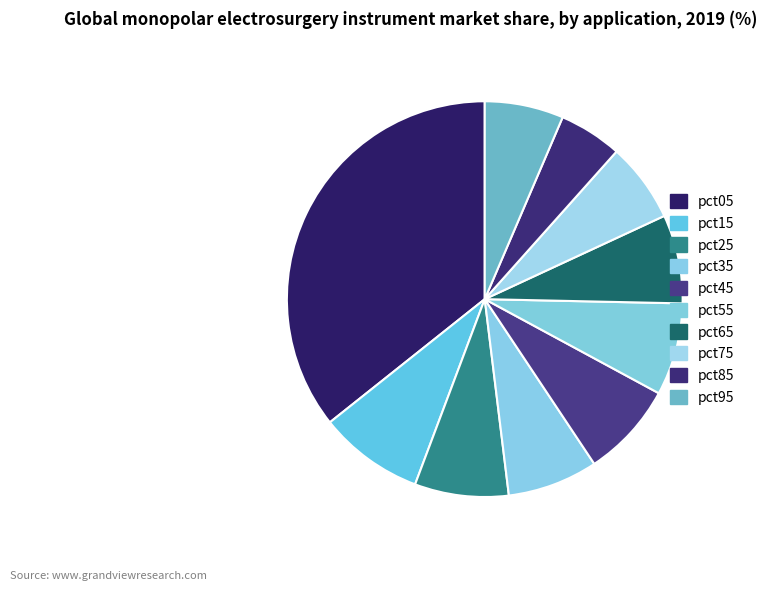

How many segments does this pie chart have?

10